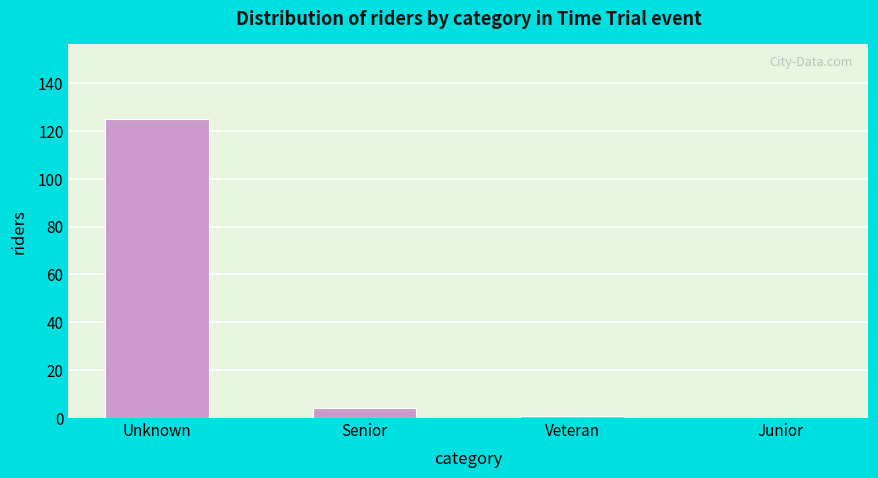

Reading right to left, what are all the values shown in this chart?

Junior=0	Veteran=1	Senior=4	Unknown=125